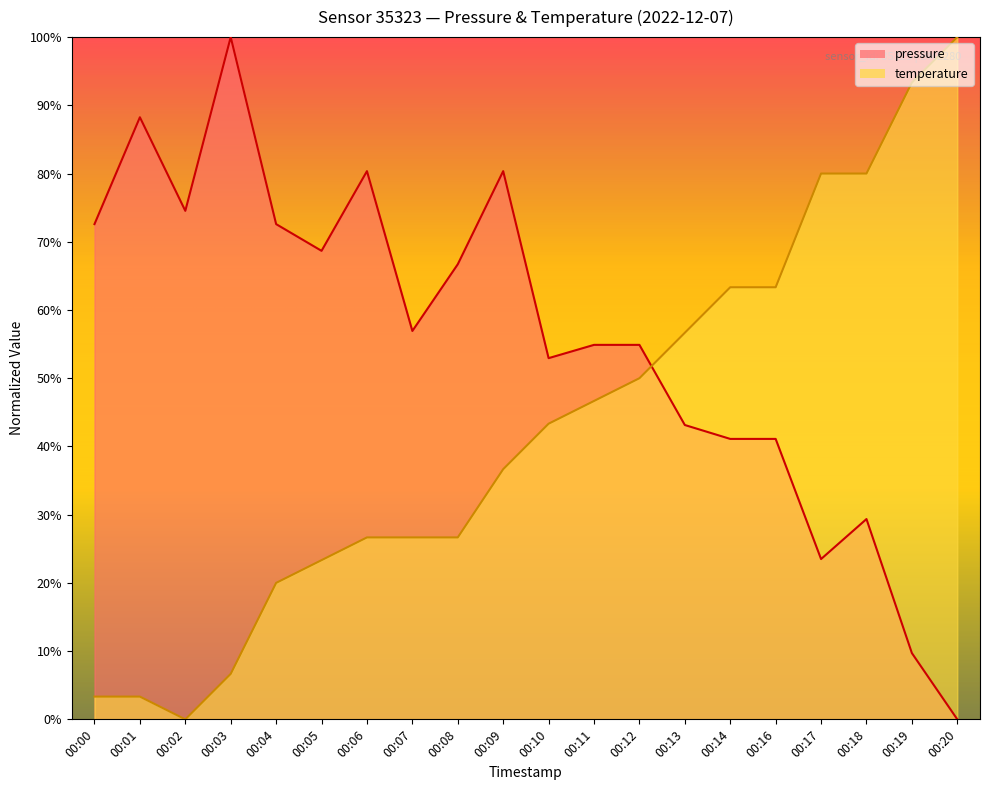

Which series has the largest total across all categories?

pressure